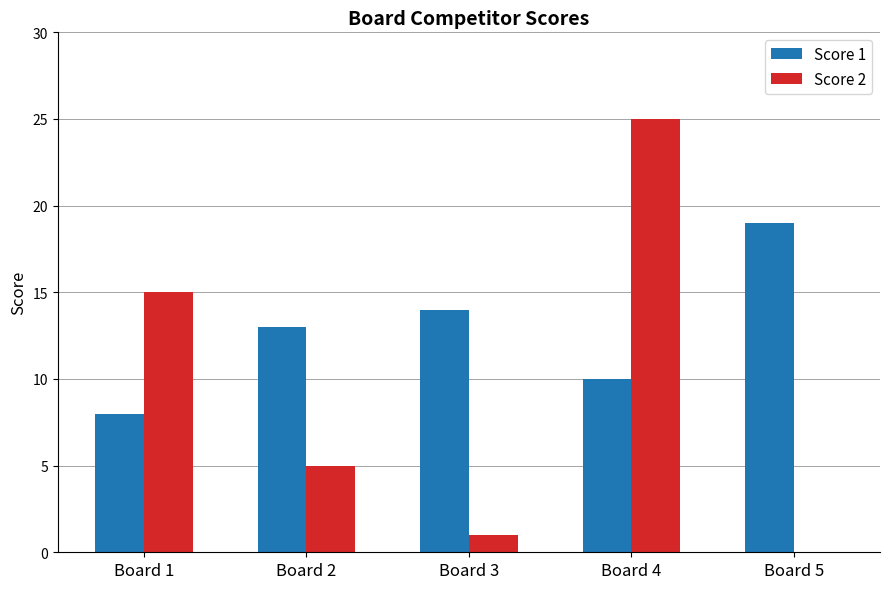

What are all the series names shown in the legend?

Score 1, Score 2